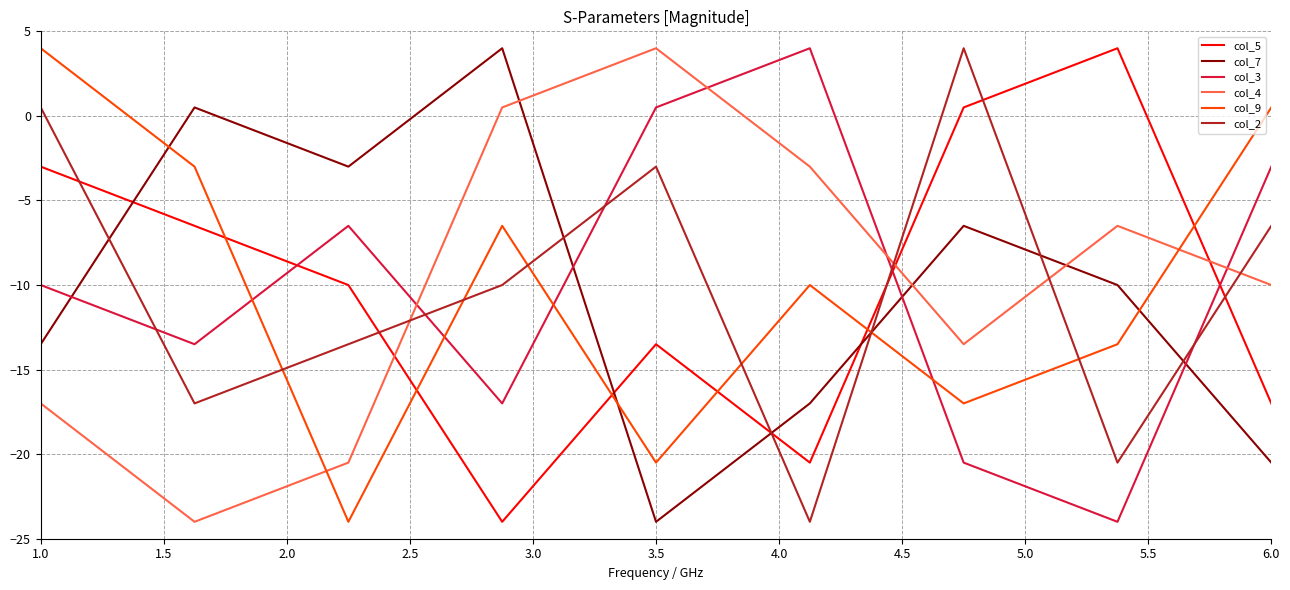

After their last crossing, which series has the higher values: col_7 or col_9?

col_9